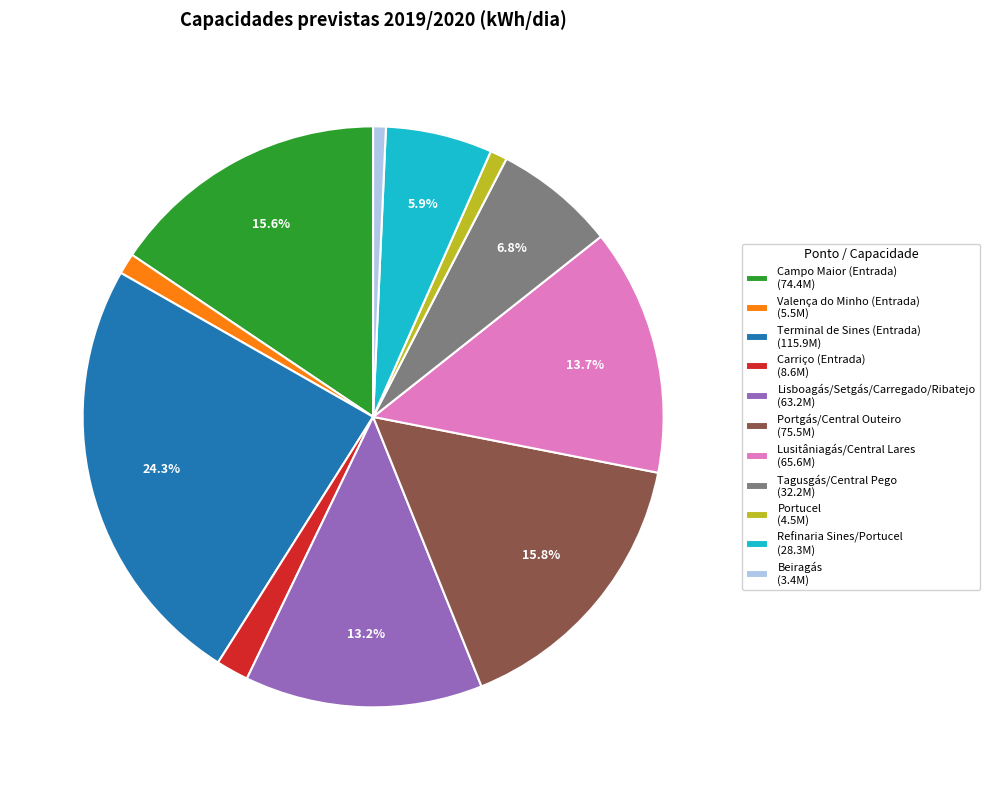

True or false: Lisboagás/Setgás/Carregado/Ribatejo accounts for 22% of the total.

False